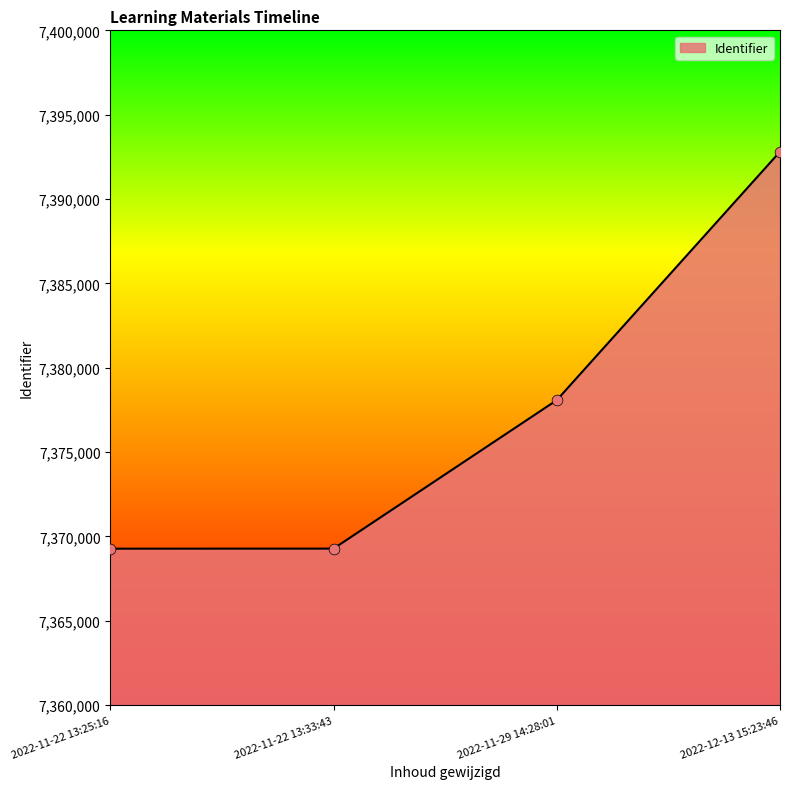

Which has a higher value, 2022-11-29 14:28:01 or 2022-12-13 15:23:46?

2022-12-13 15:23:46